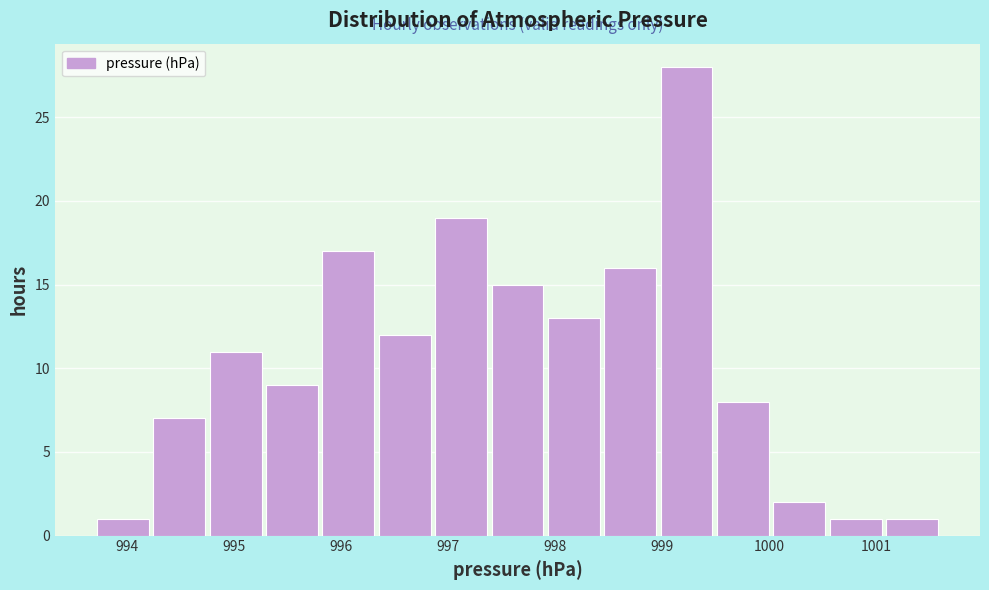

Over which range of the x-axis is the bar tallest?

999.0 to 999.5